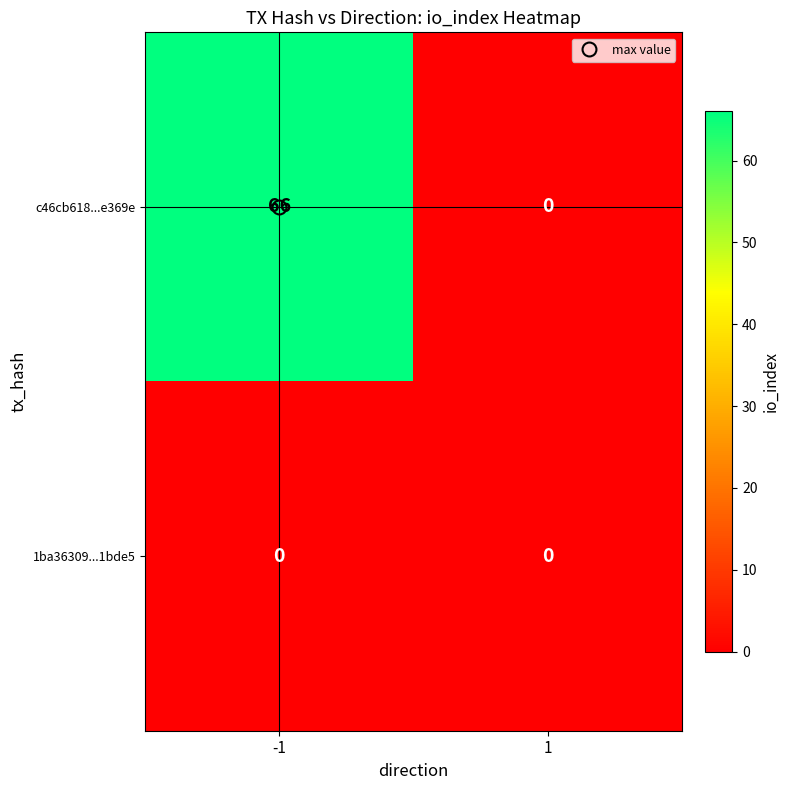

What is the spread (max minus min) of values at -1?

66